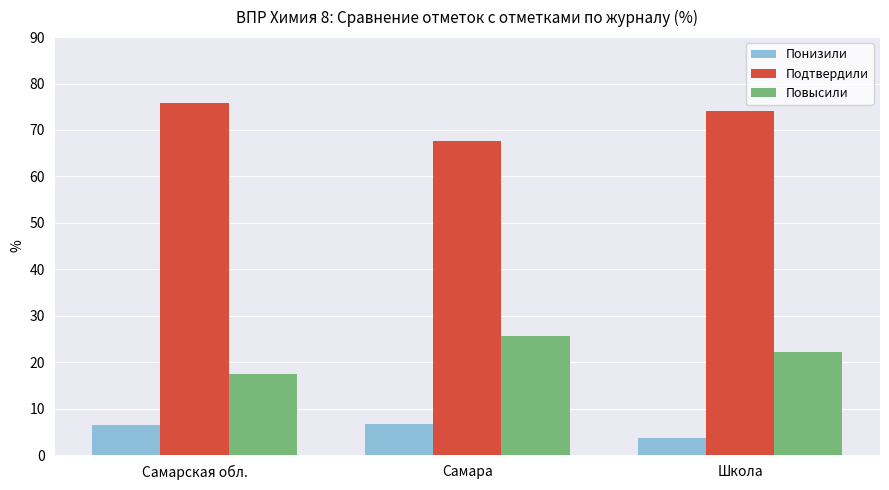

Count the number of data series in this chart.

3